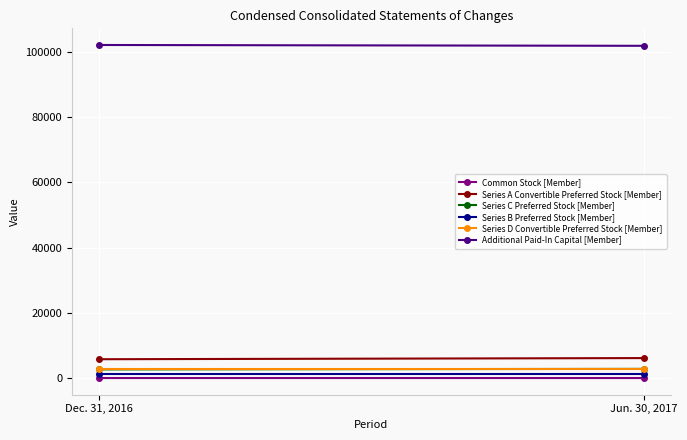

How many lines are shown in the chart?

6